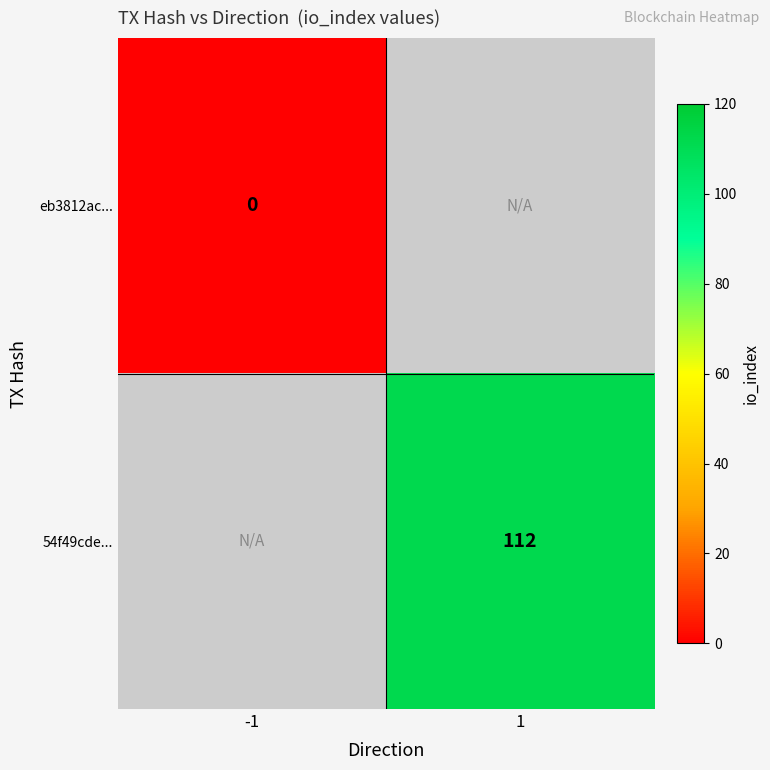

True or false: 54f49cde... has a value of 55 at 1.

False